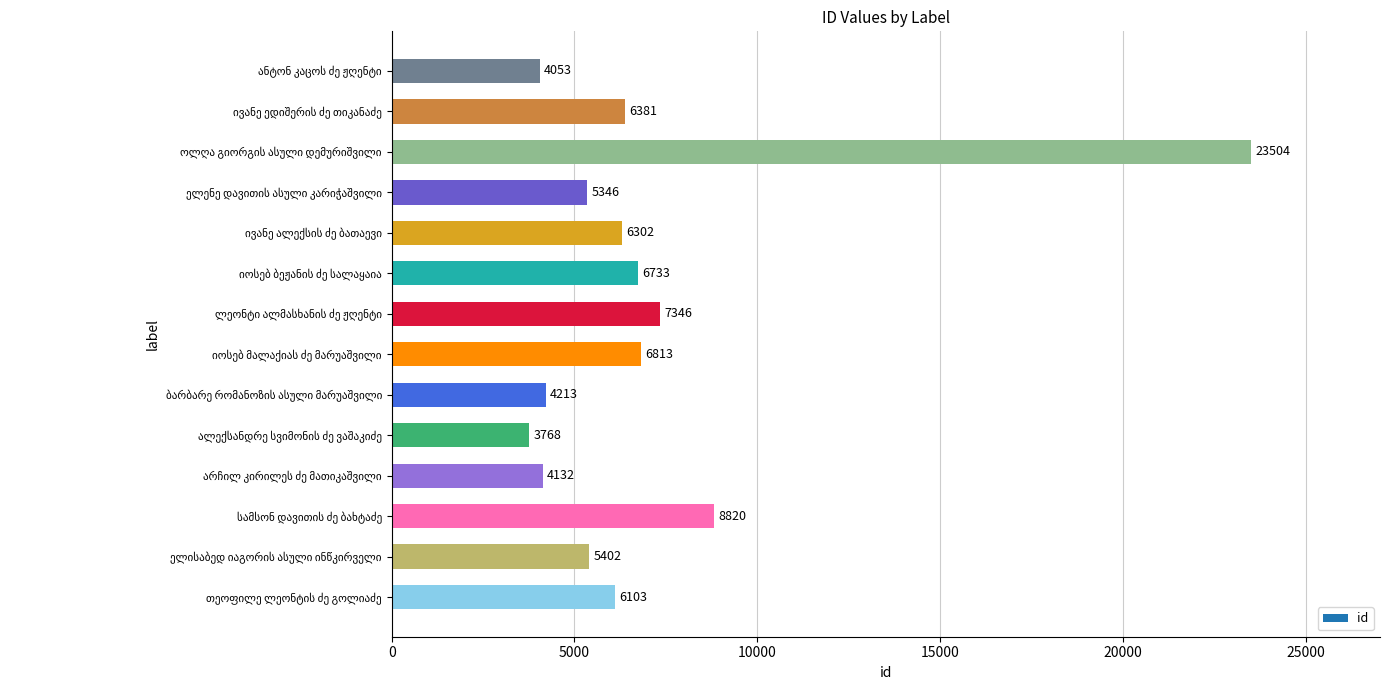

What is the sum of all values?

98916